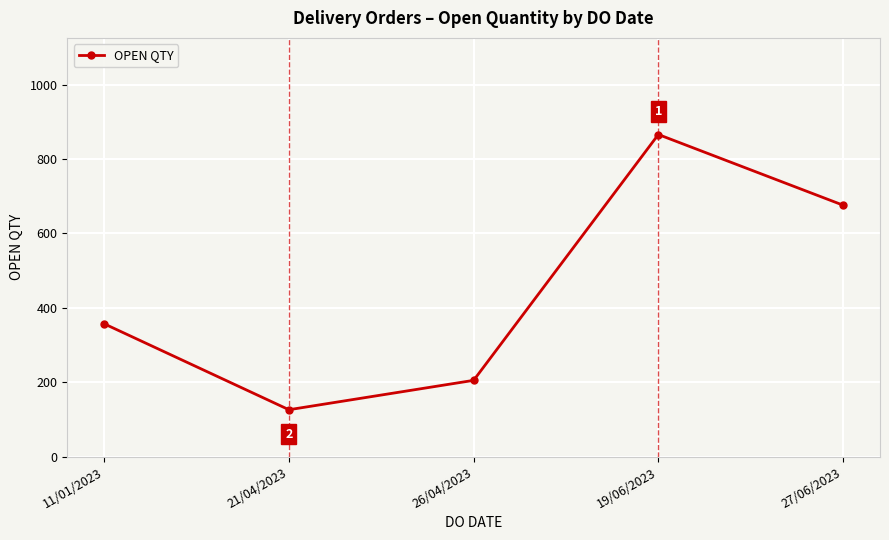

Reading right to left, transcribe all the data shown in this chart.

676	866	205	126	357